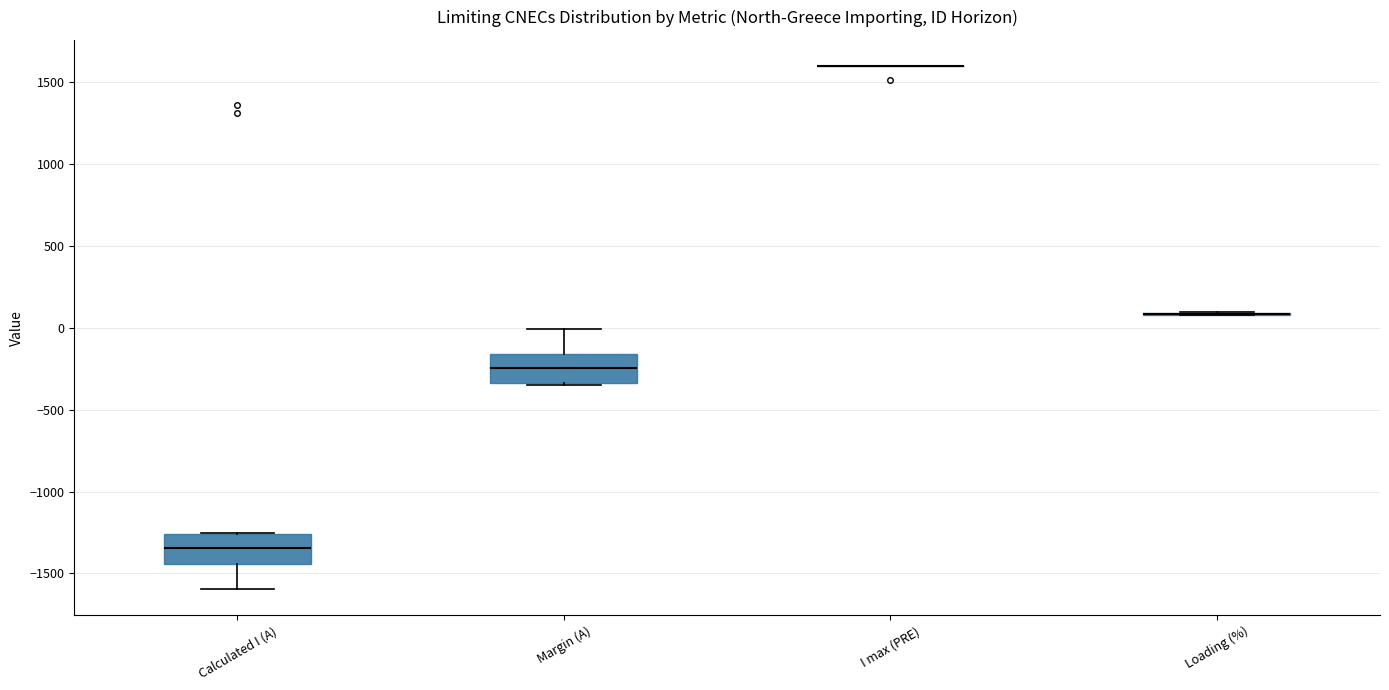

Reading left to right, transcribe this box plot: for each box, give where its median line is, the range the box spans, and where its two whiskers end, as read against the y-axis. The values are not printed on the chart, so give them approximately, as read against the axis.

Calculated I (A): median -1350, box -1450 to -1250, whiskers -1600 to -1250
Margin (A): median -250, box -350 to -150, whiskers -350 to 0
I max (PRE): box collapsed to a line at 1600, whiskers 1600 to 1600
Loading (%): box collapsed to a line at 100, whiskers 100 to 100